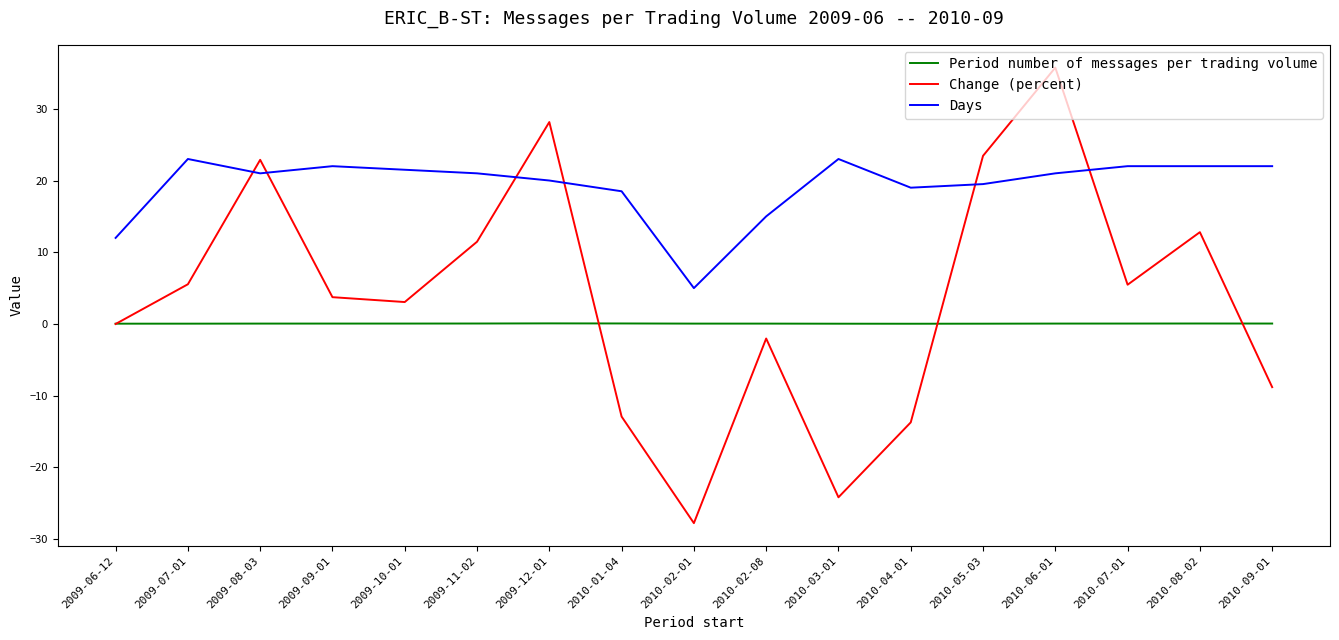

Rank the series by their average value, from lowest to highest.

Period number of messages per trading volume, Change (percent), Days